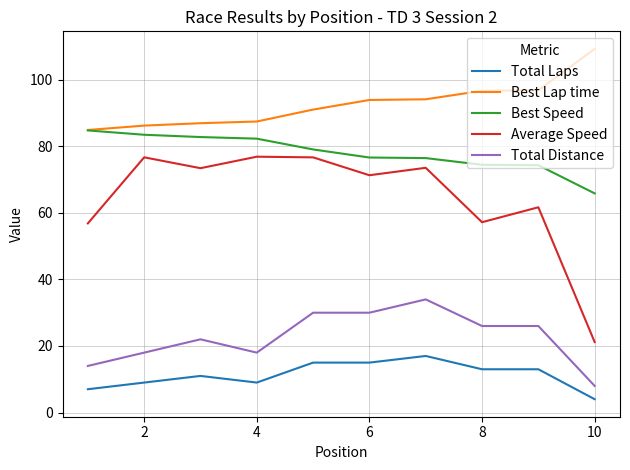

Which series has the largest total across all categories?

Best Lap time